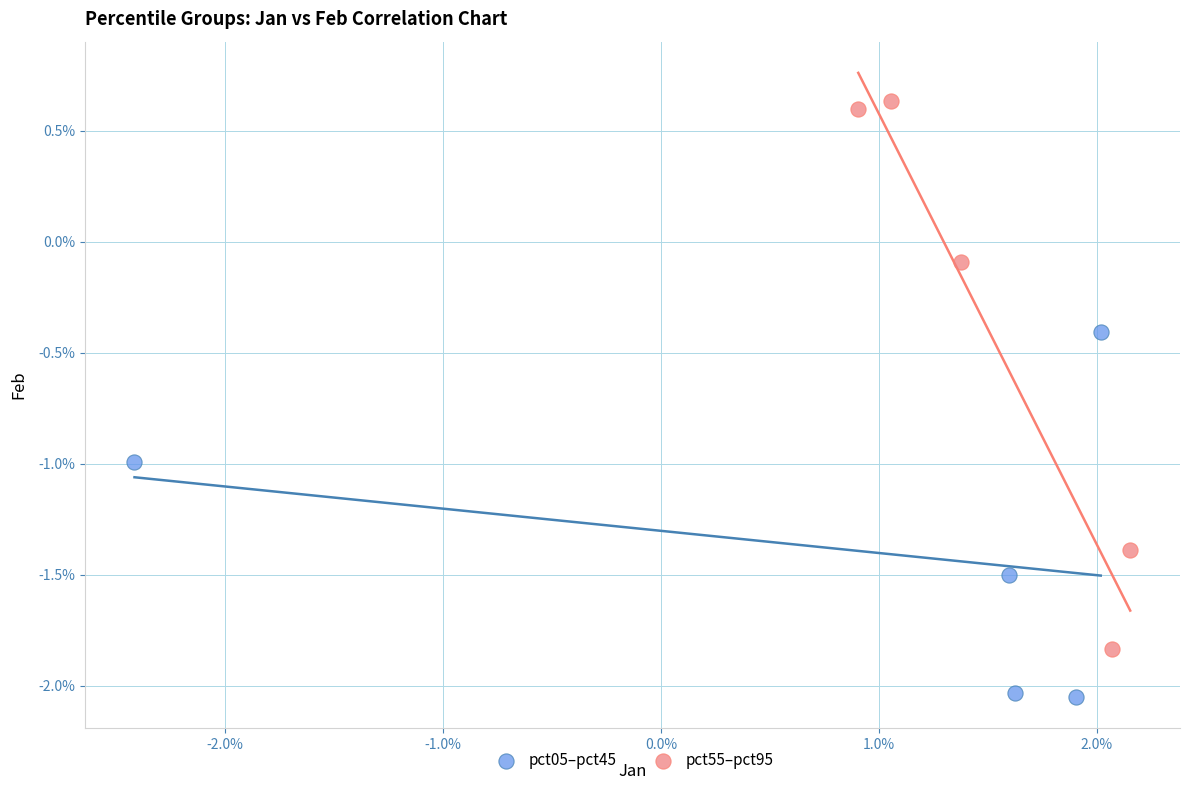

What are all the series names shown in the legend?

pct05–pct45, pct55–pct95